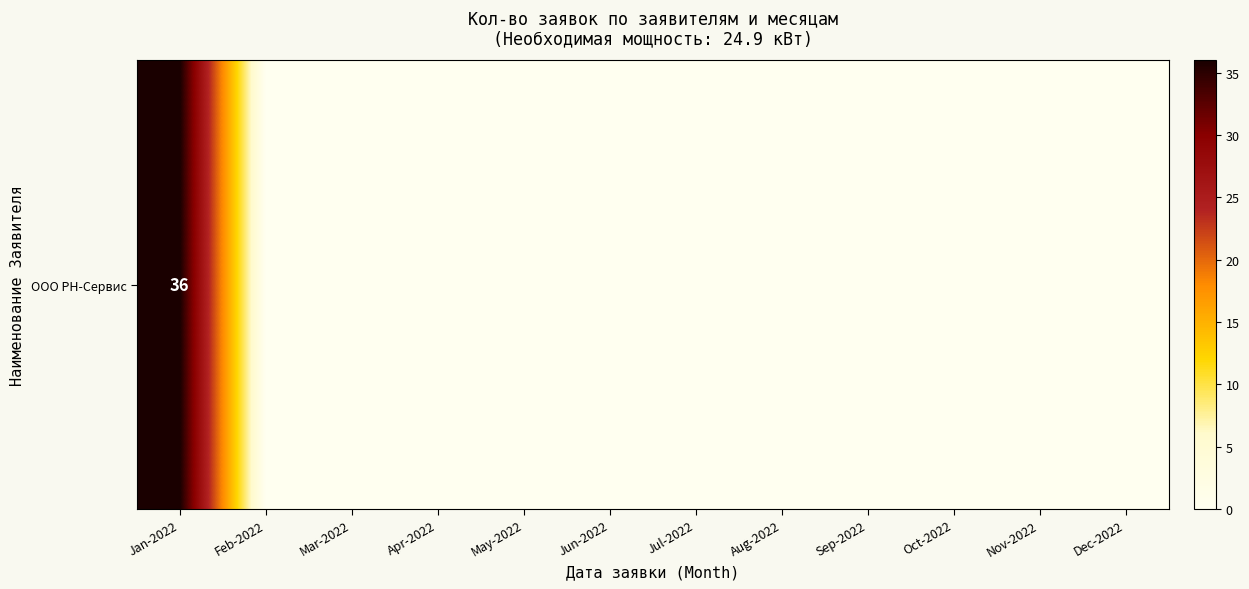

How many categories are shown in the chart?

12